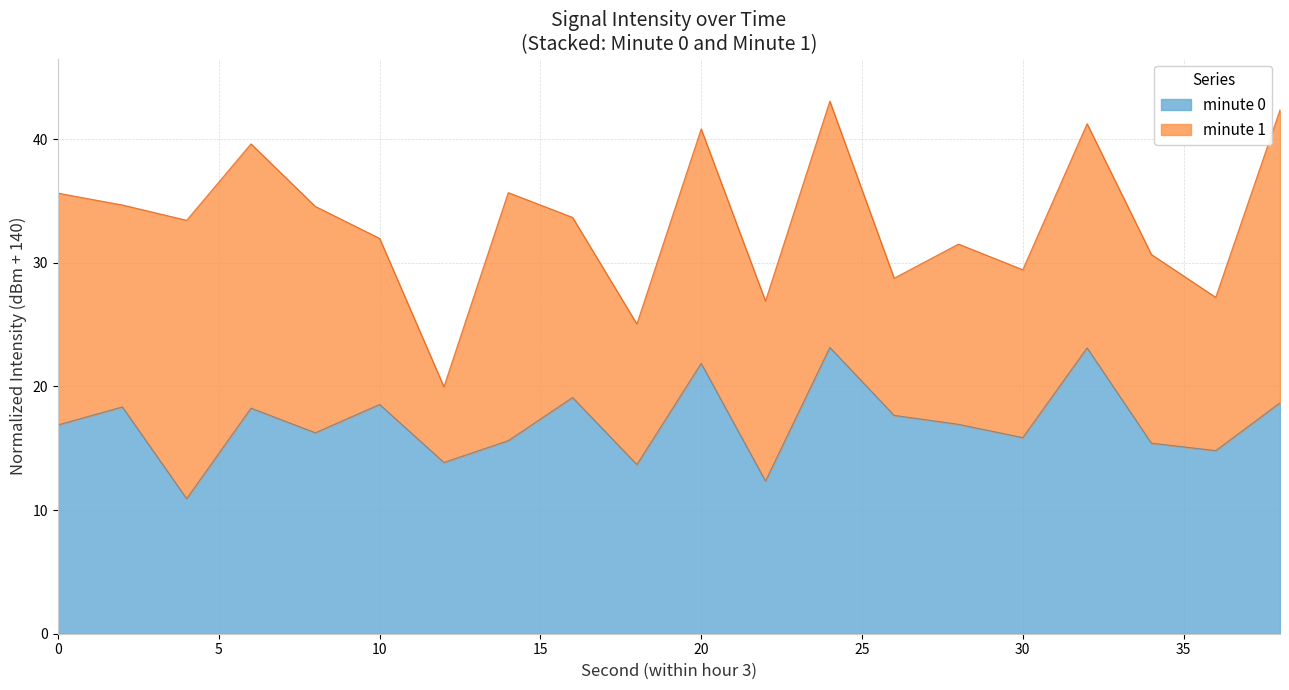

What is the change in value from 16 to 24?

+4.1